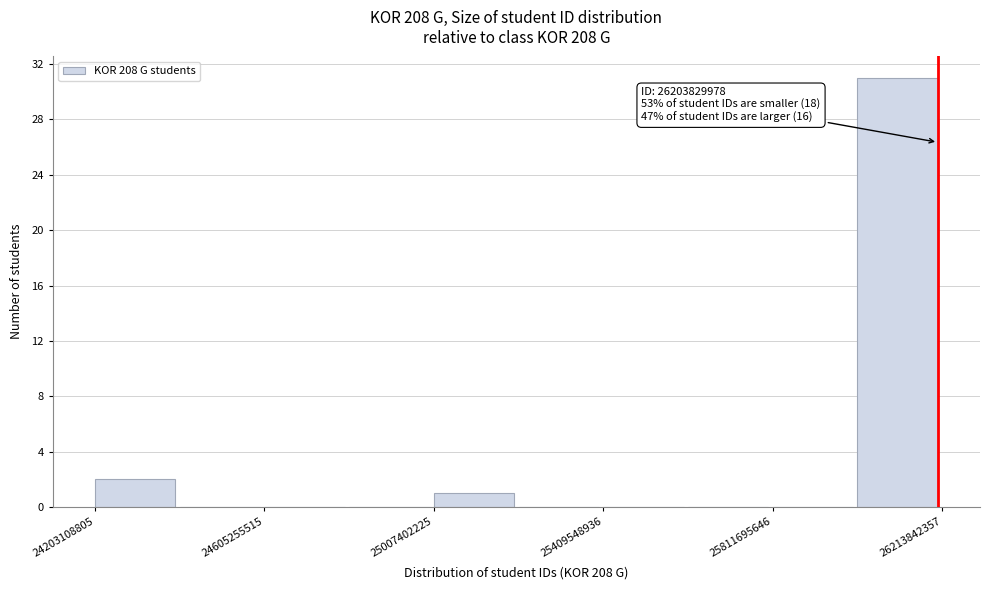

Which range on the x-axis has the tallest bar?

26000000000 to 26200000000